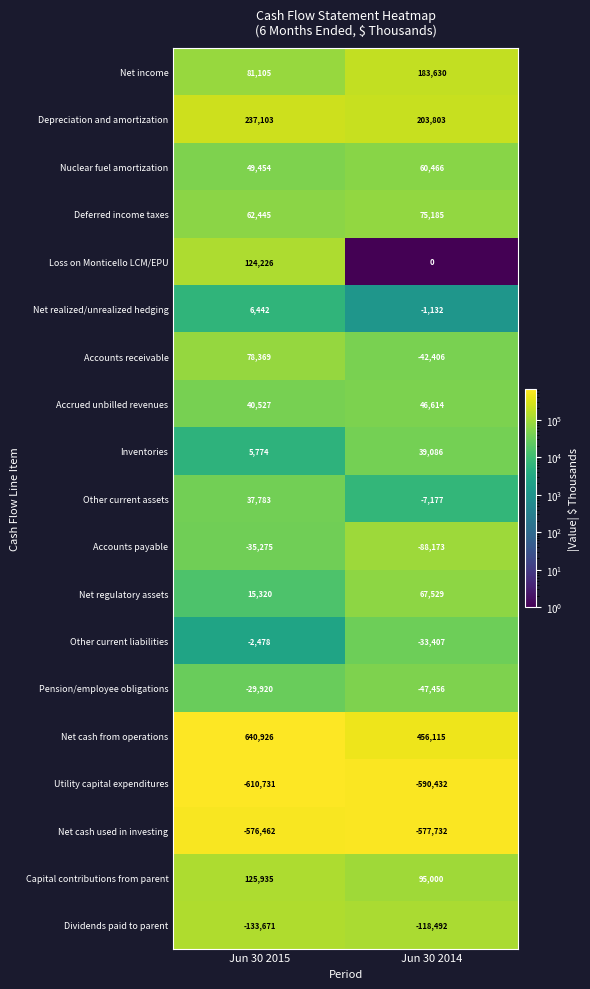

Read the Nuclear fuel amortization value at Jun 30 2015.

49454